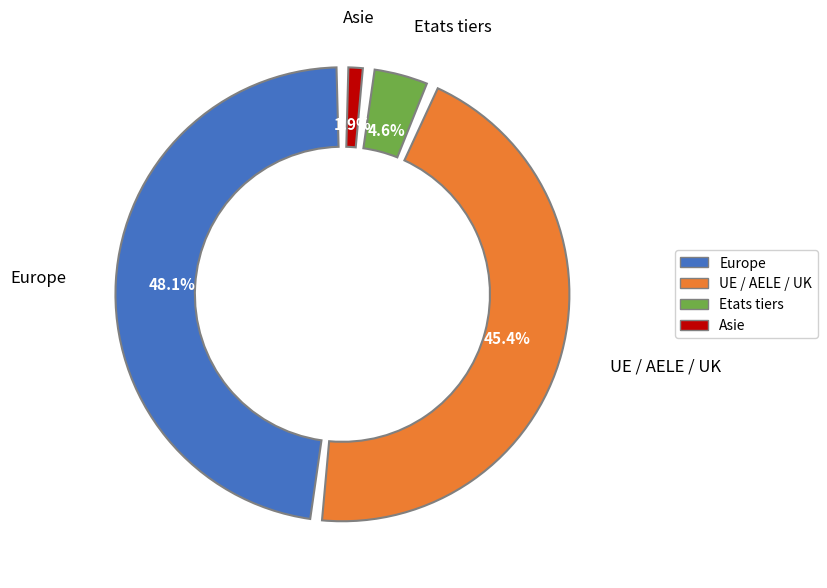

Which category has the biggest portion of the pie?

Europe